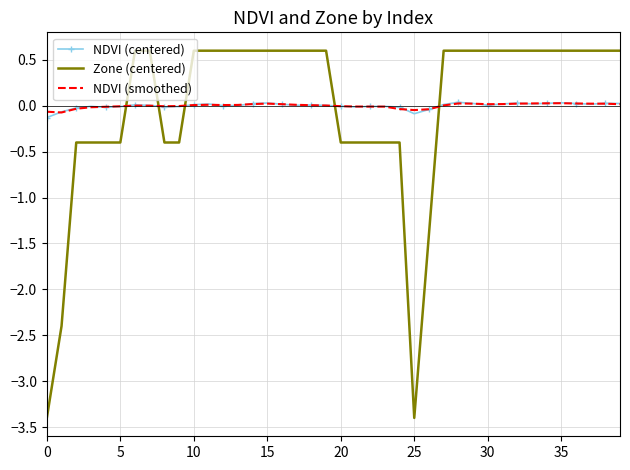

How many values in Zone (centered) are above zero?

25